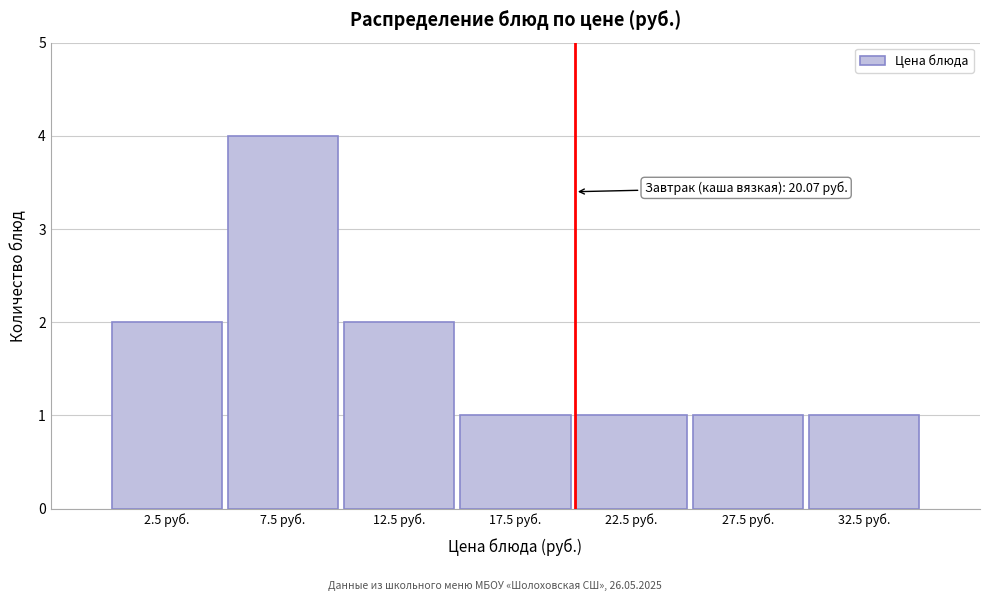

Reading left to right, what are all the values shown in this chart?

2	4	2	1	1	1	1